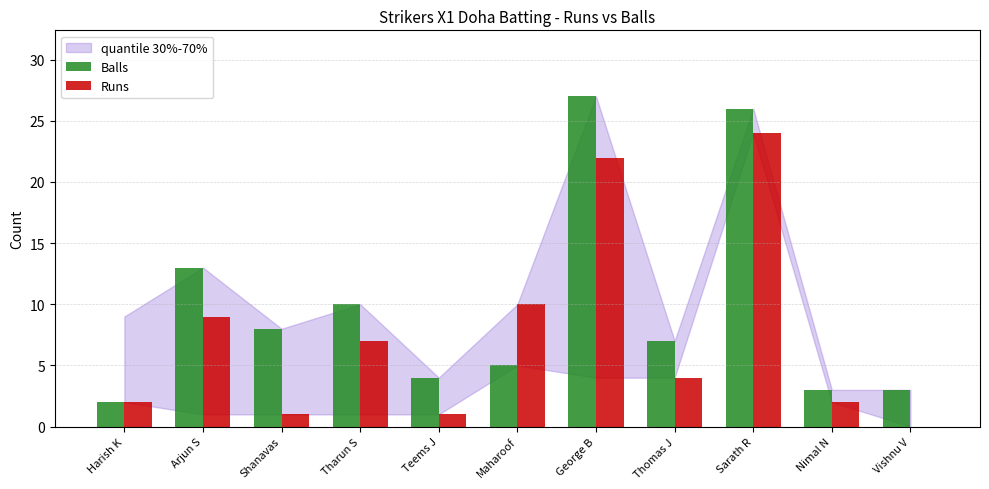

Where is Balls nearest to the value 14?

Arjun S